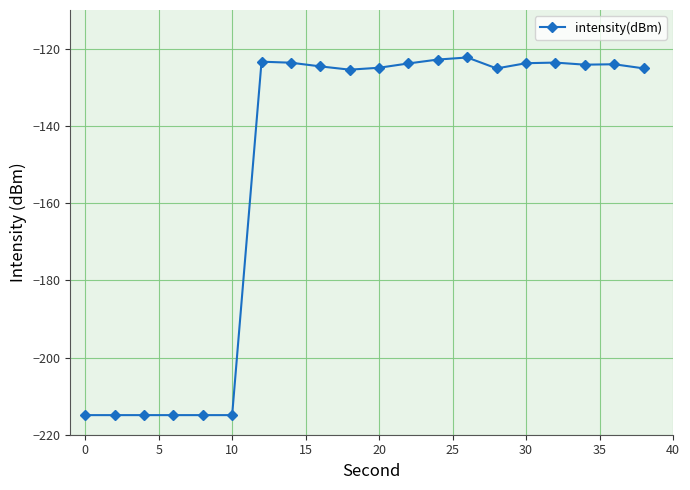

Does the chart have visible grid lines?

Yes